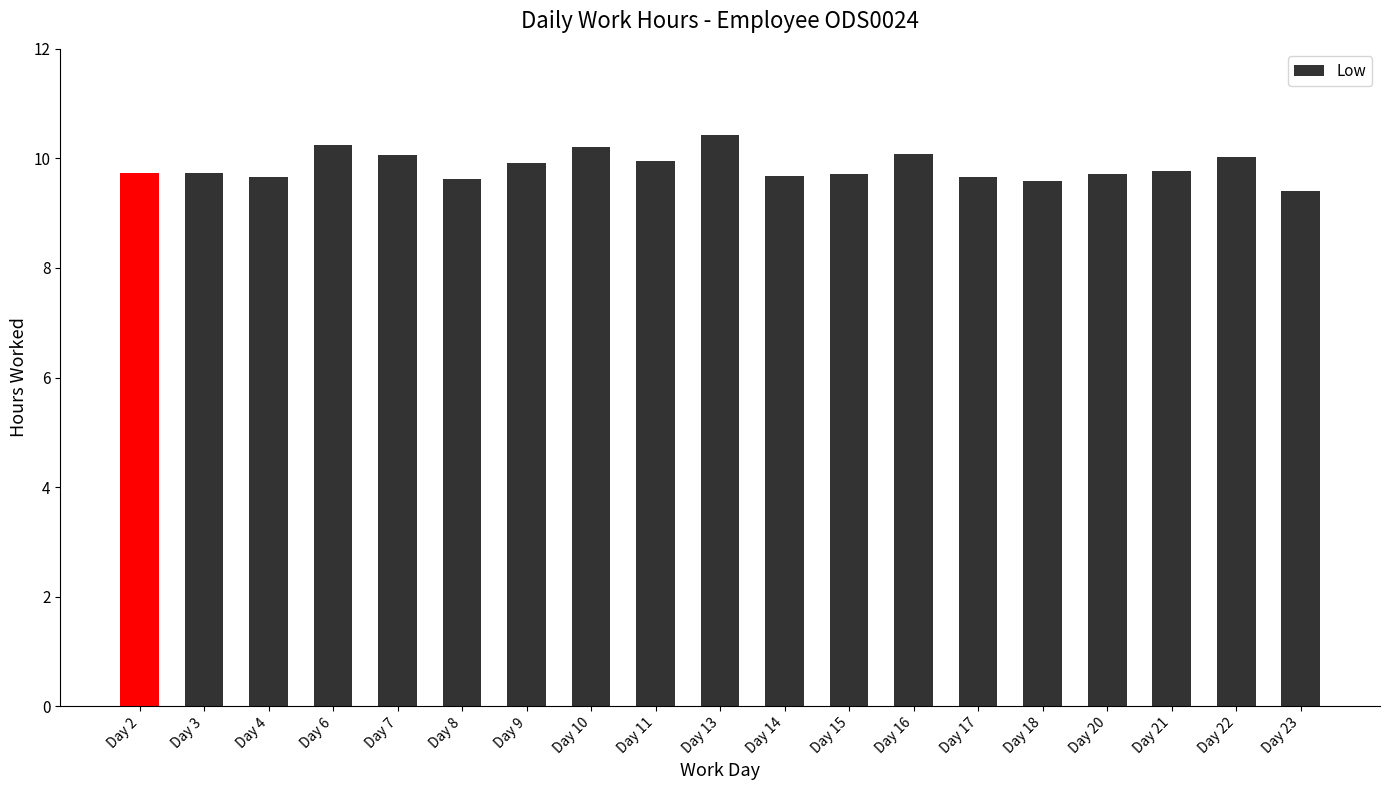

What is the ratio of the value at Day 14 to the value at Day 8?

1.0